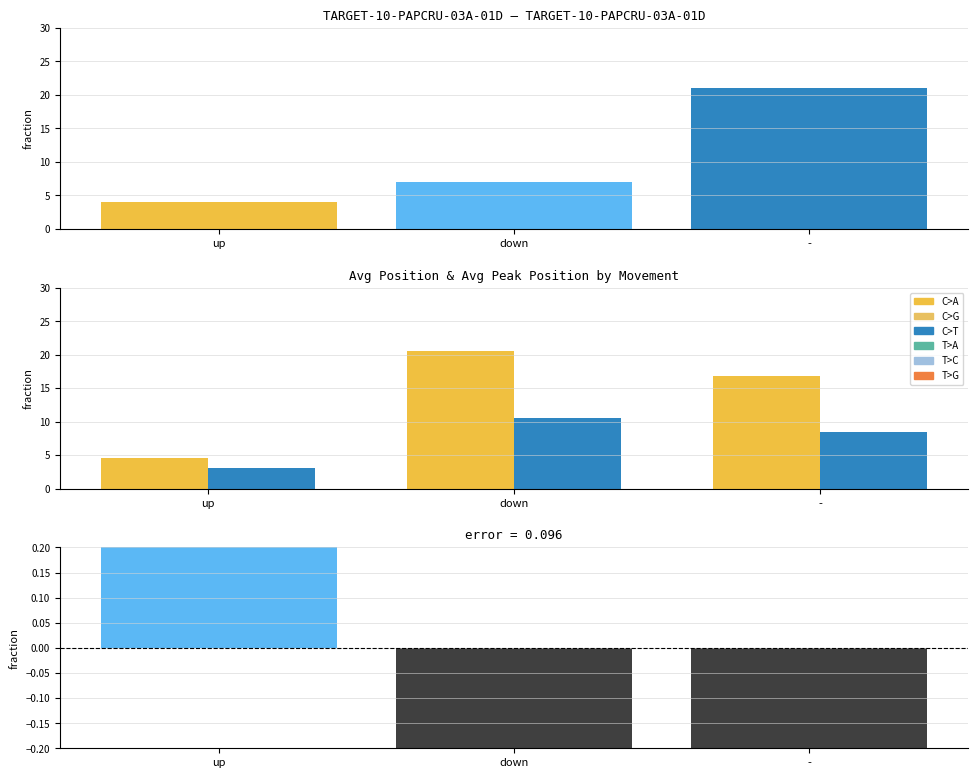

Between up and -, which is larger?

-